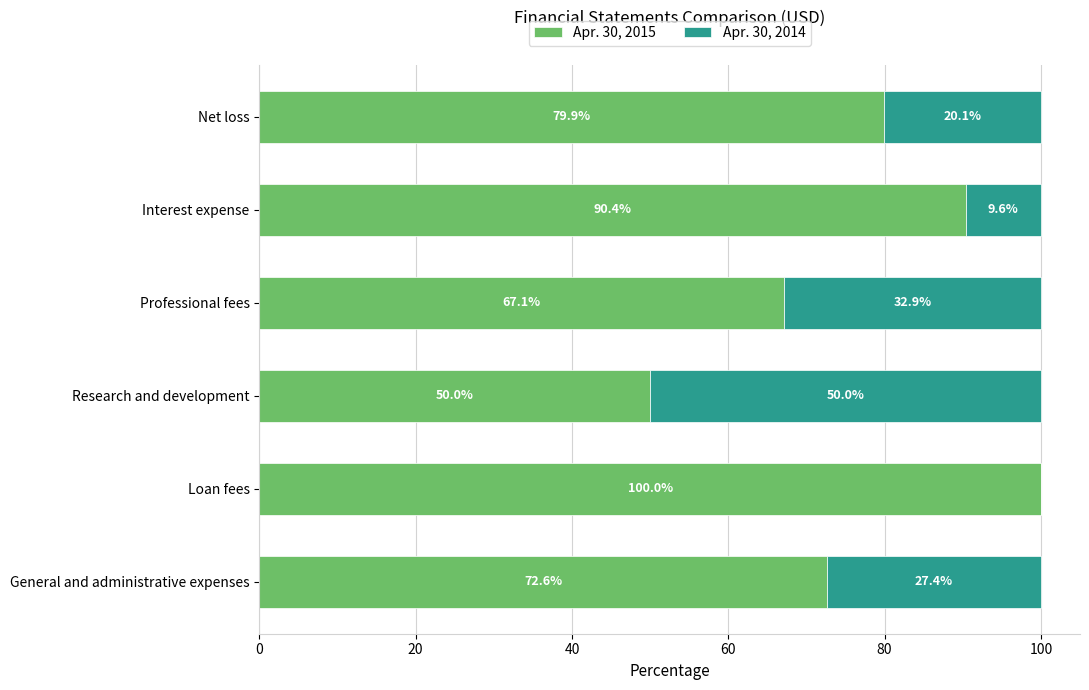

What is the sum of all Apr. 30, 2015 values?

460.0